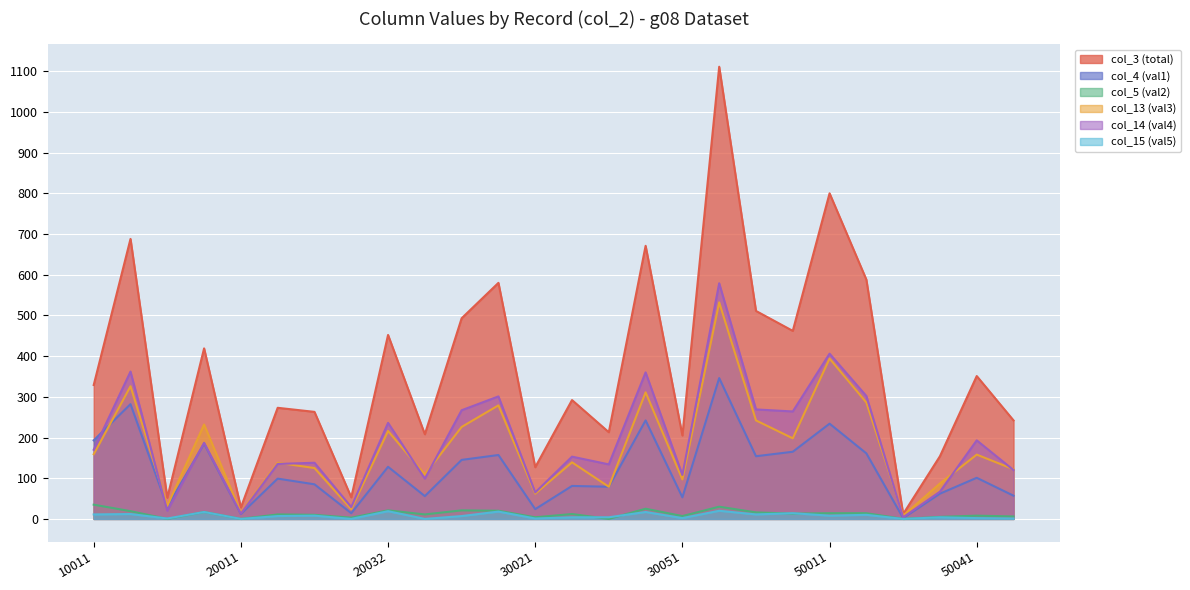

Where is col_14 (val4) nearest to the value 291?

30011